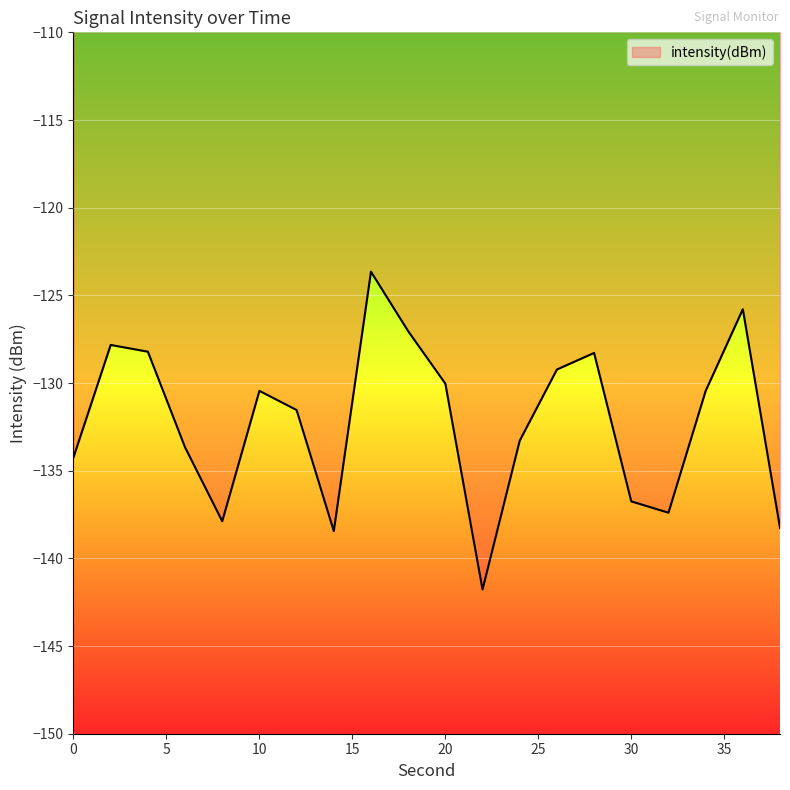

What is the difference between the maximum and minimum values?

18.1